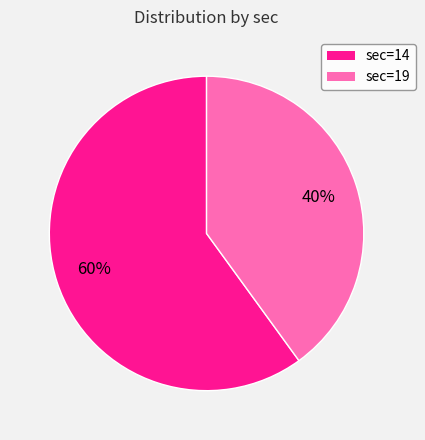

To the nearest percent, what is the difference between the largest and smallest slice percentages?

20%